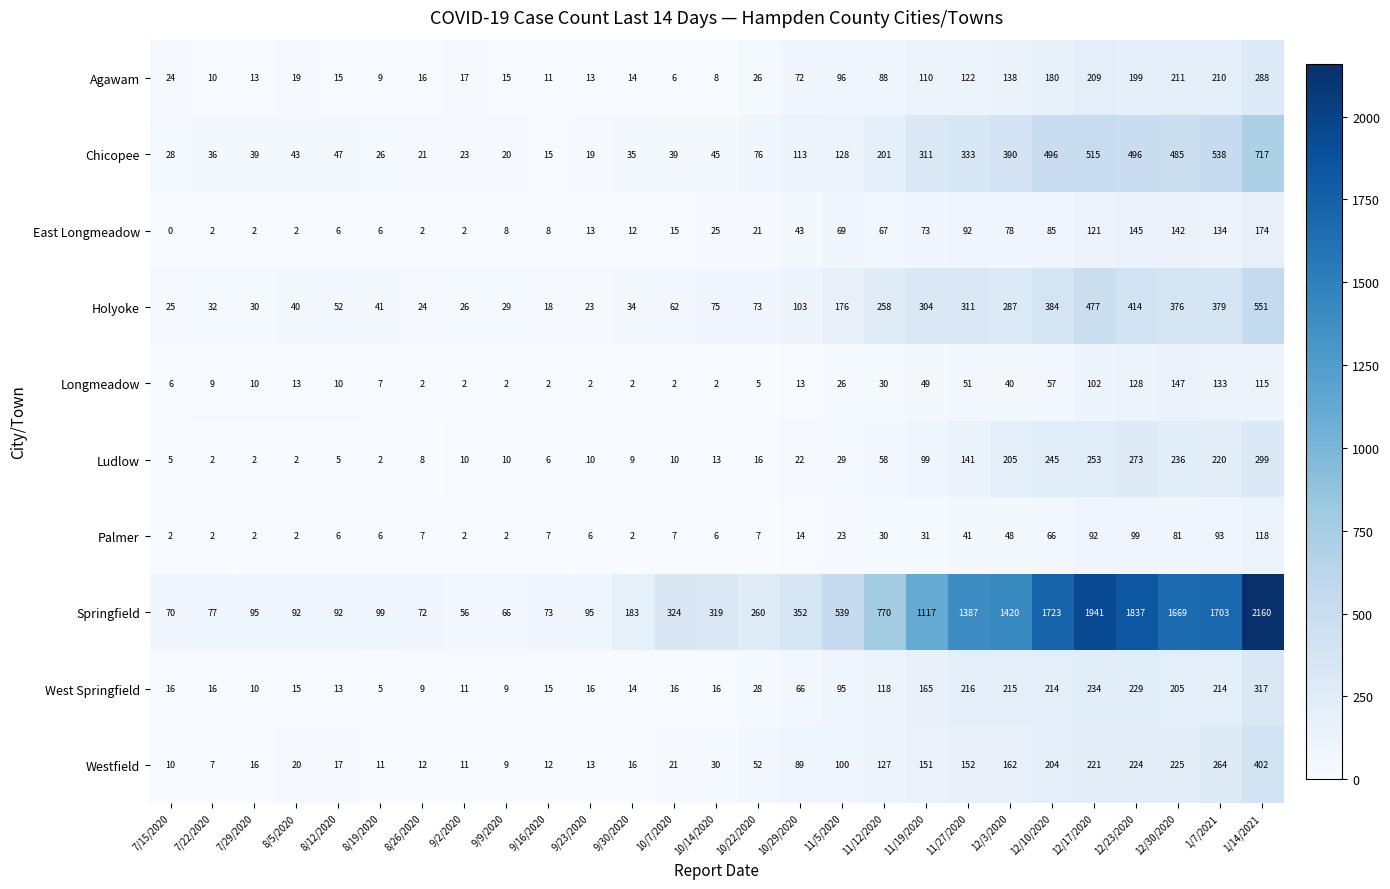

How many series are shown in this chart?

10